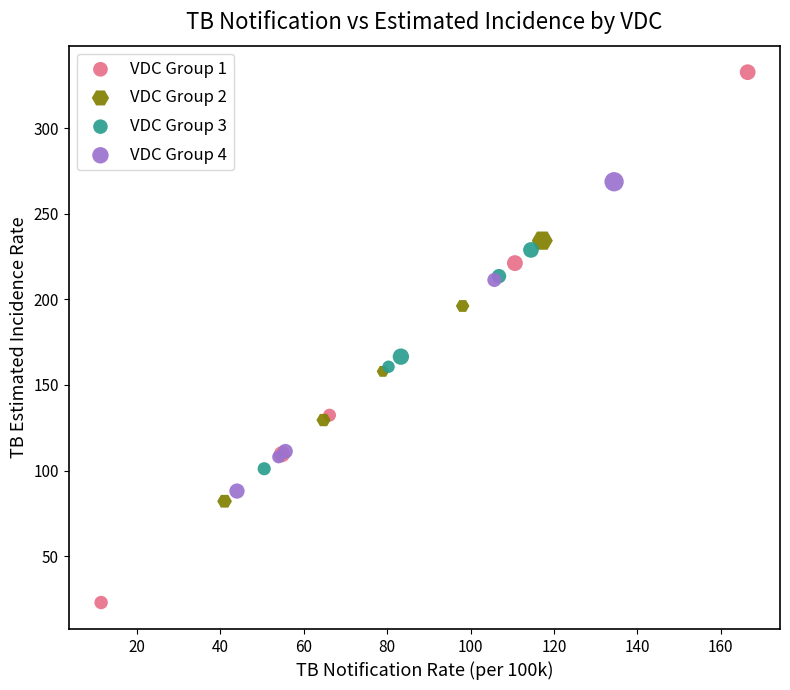

Which series has the largest Y range (max minus min)?

VDC Group 1